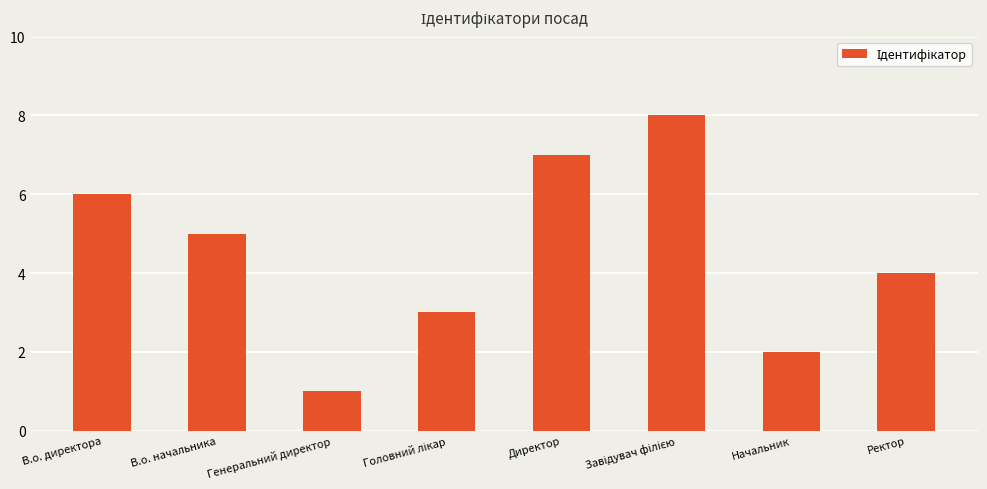

What is the label of the 7th bar from the left?

Начальник